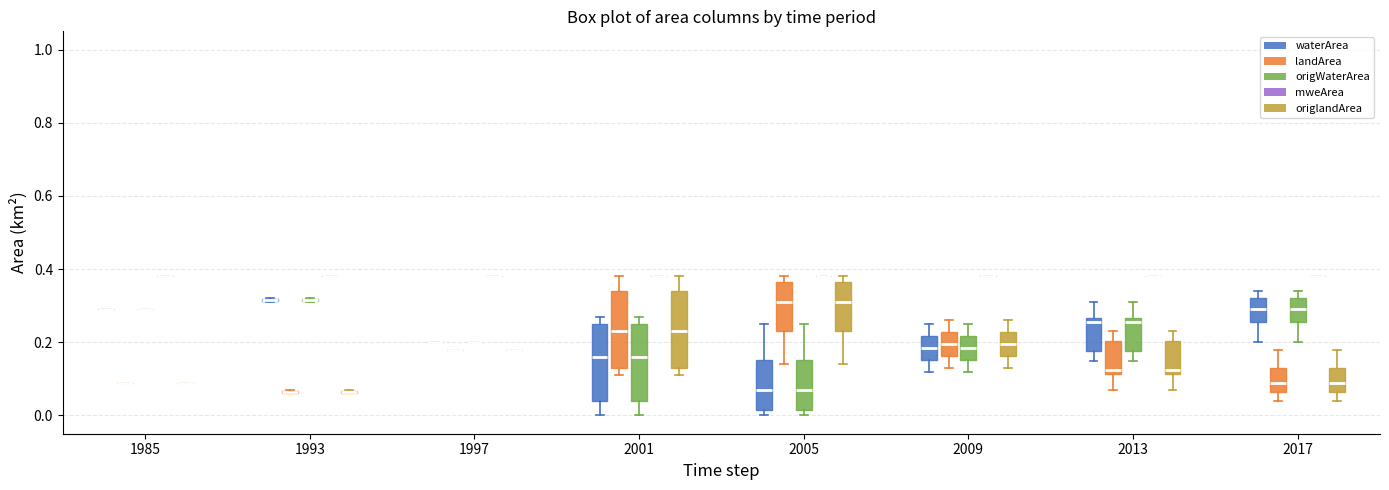

Where does the lower whisker of the box for 2017 (waterArea) end on the y-axis? The values are not printed on the chart, so give them approximately, as read against the axis.

0.20